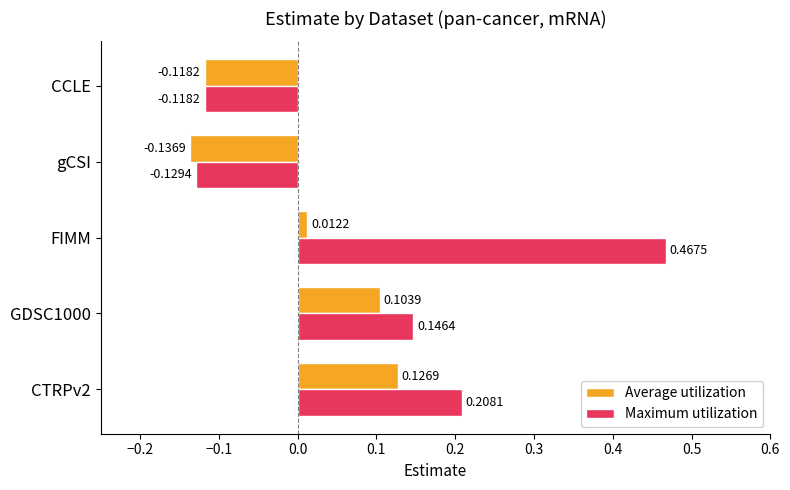

How many values in the Maximum utilization series exceed 0?

3